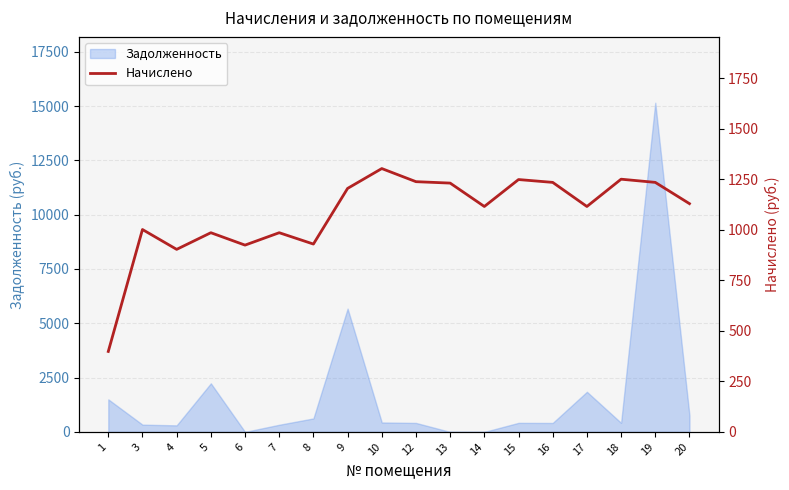

The value of Задолженность at 20 is 759.6. True or false?

True